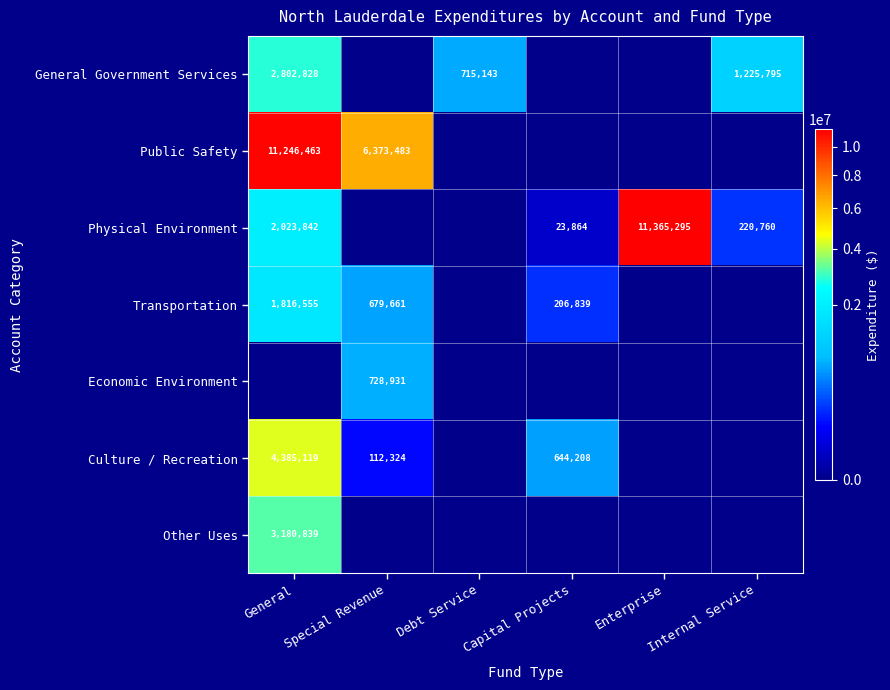

Is it true that Physical Environment equals 23864 at Capital Projects?

True